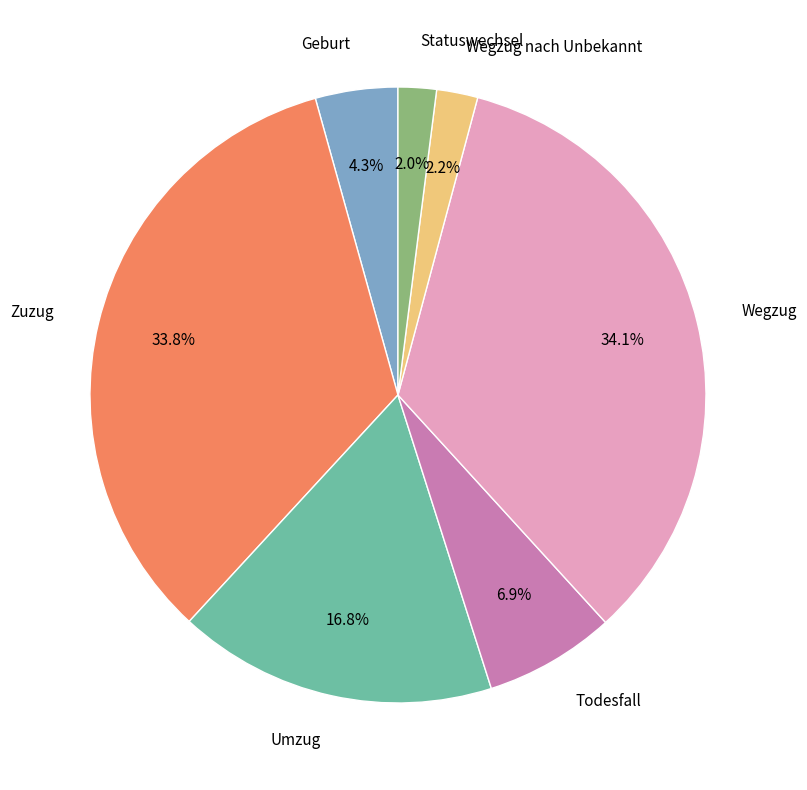

What percentage do Umzug and Geburt together represent?

21.1%